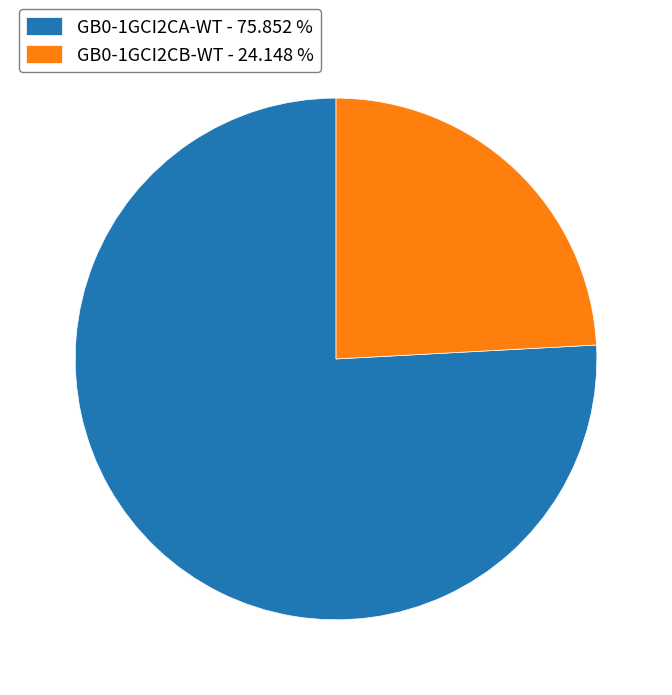

Combined, do GB0-1GCI2CB-WT - 24.148 % and GB0-1GCI2CA-WT - 75.852 % account for over 50%?

Yes